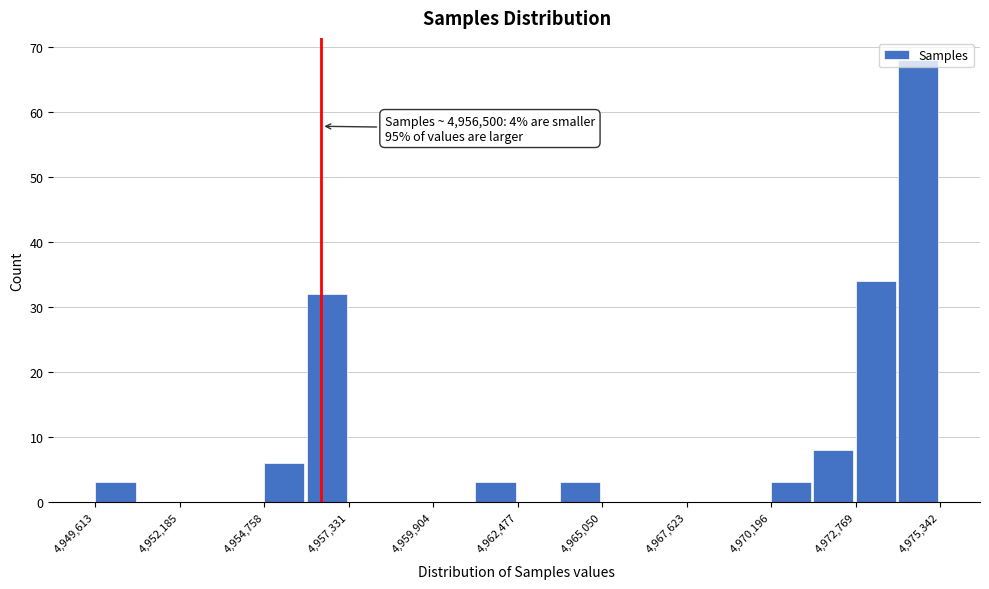

Read against the x-axis, roughly where is the centre of the tallest bar?

4974500